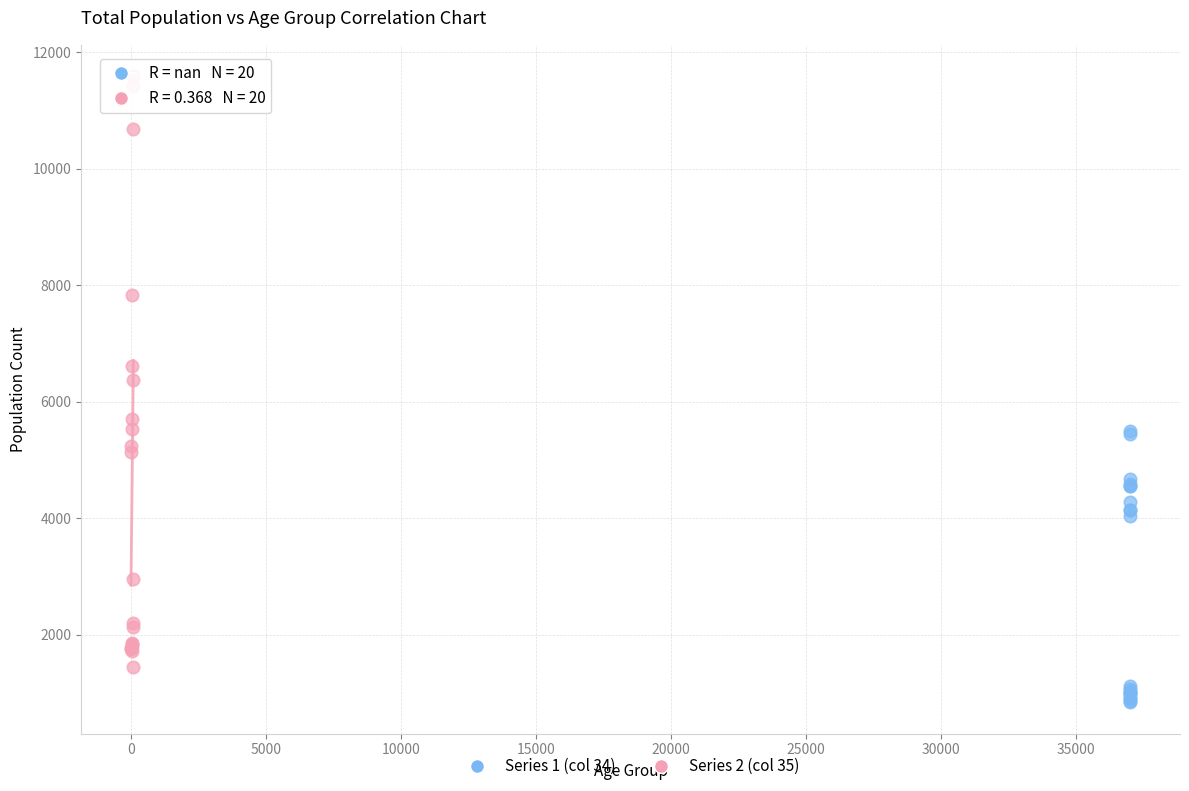

Which series contains the lowest Y value?

Series 1 (col 34)